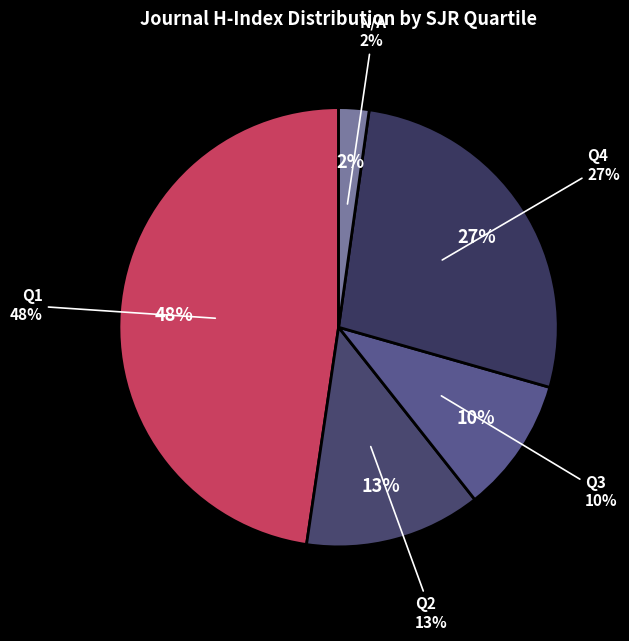

Is Science Reports of the Research the majority of the pie?

No